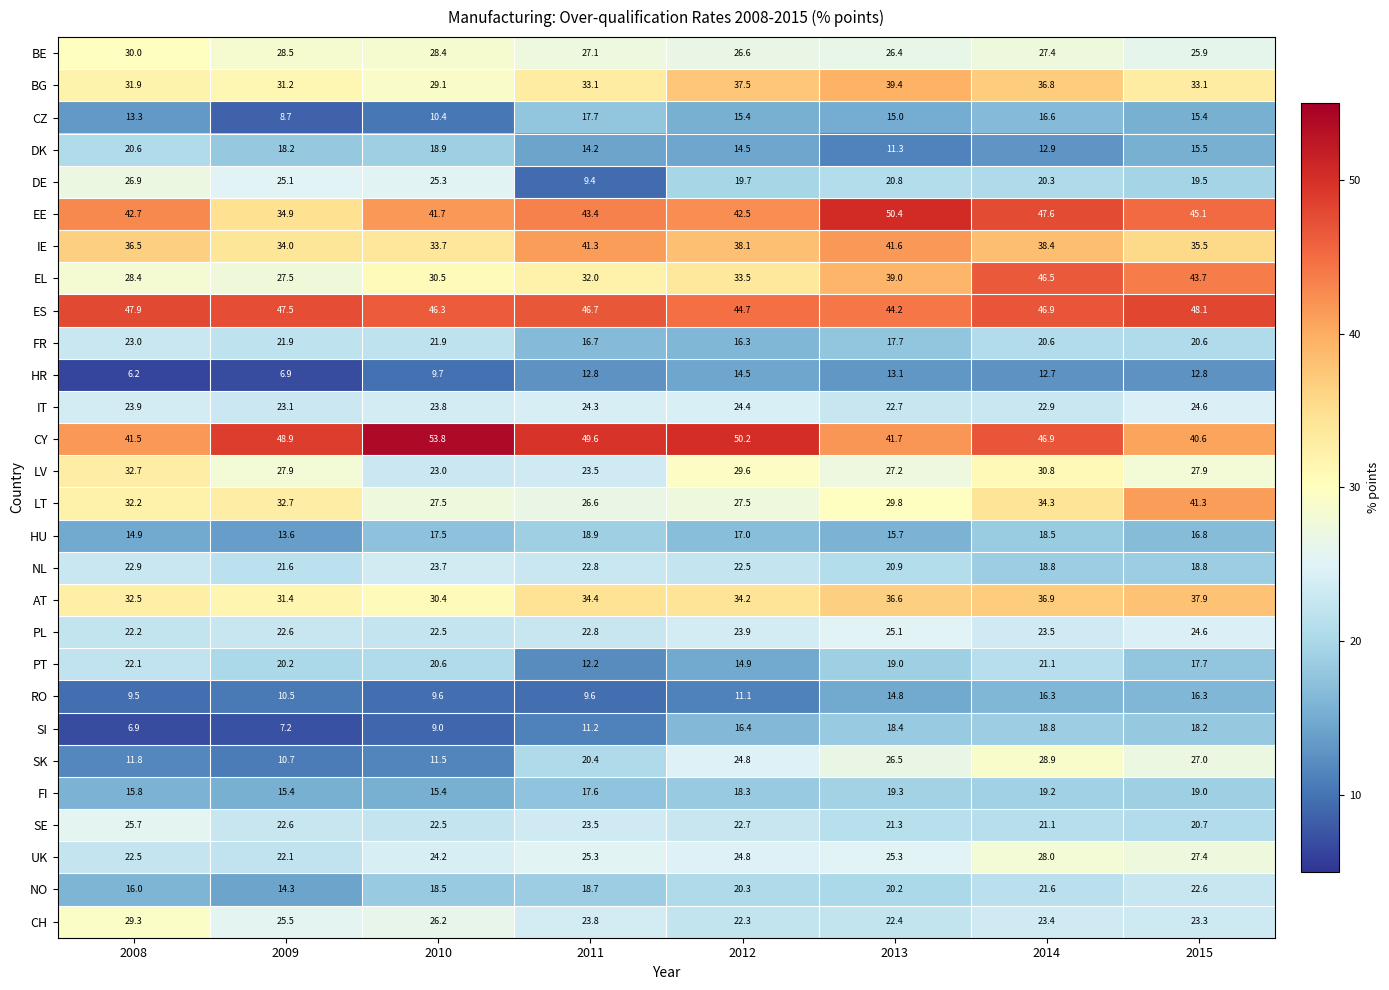

At which category is the sum across all series the highest?

2014